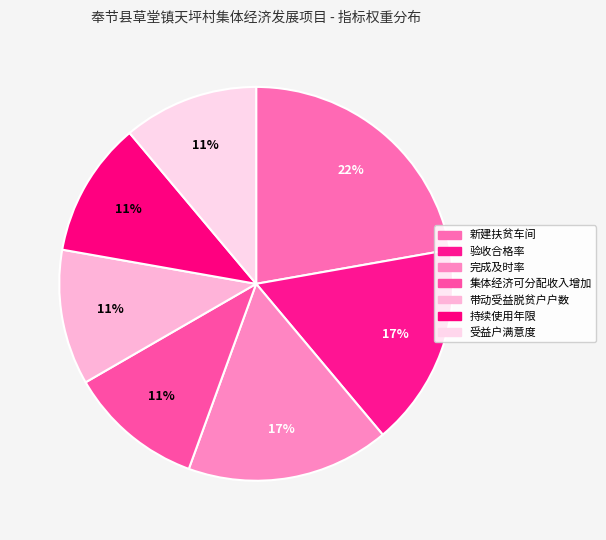

To the nearest percent, what portion does 新建扶贫车间 represent?

22%